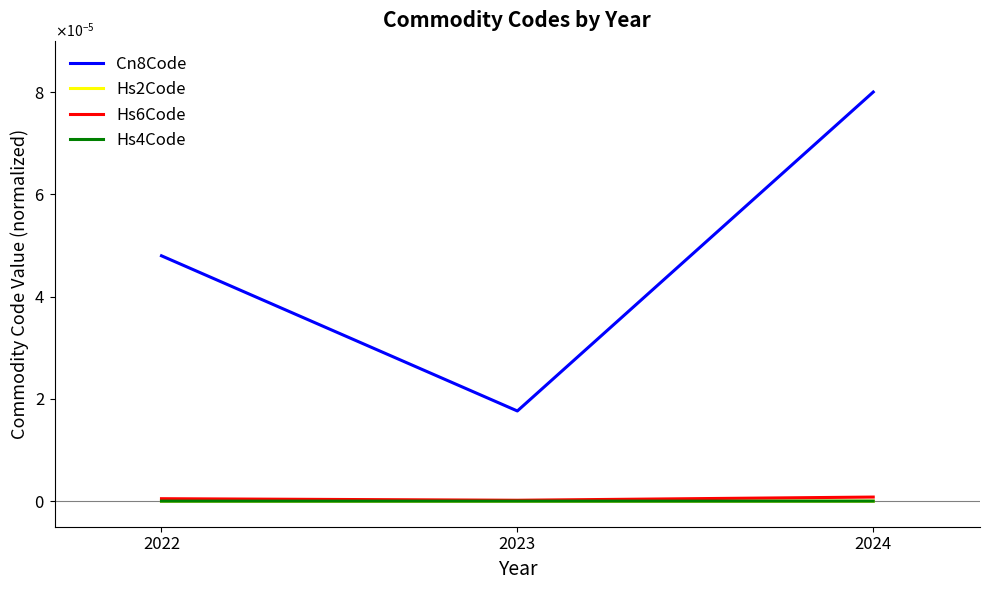

List the series in order of their peak value, highest first.

Cn8Code, Hs6Code, Hs4Code, Hs2Code